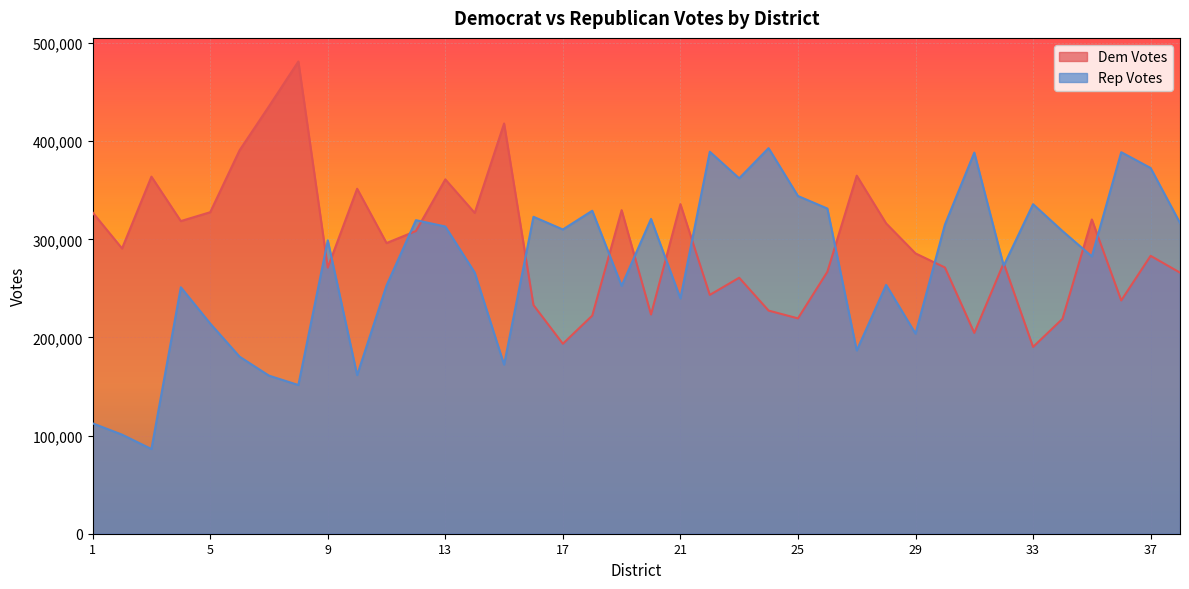

What is the difference between the maximum and second lowest values in the Rep Votes series?

291988